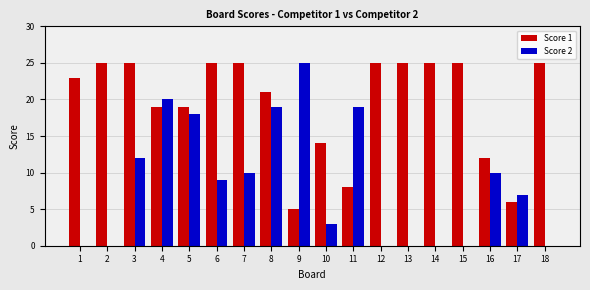

The value of Score 2 at 5 is 18. True or false?

True